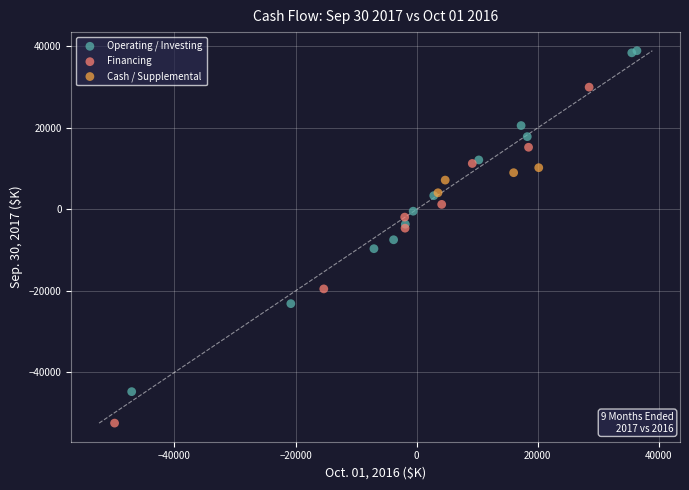

Which series reaches the maximum Y coordinate?

Operating / Investing